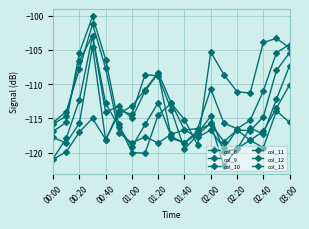

Between which two adjacent categories do col_9 and col_12 first intersect?

01:20 and 01:40